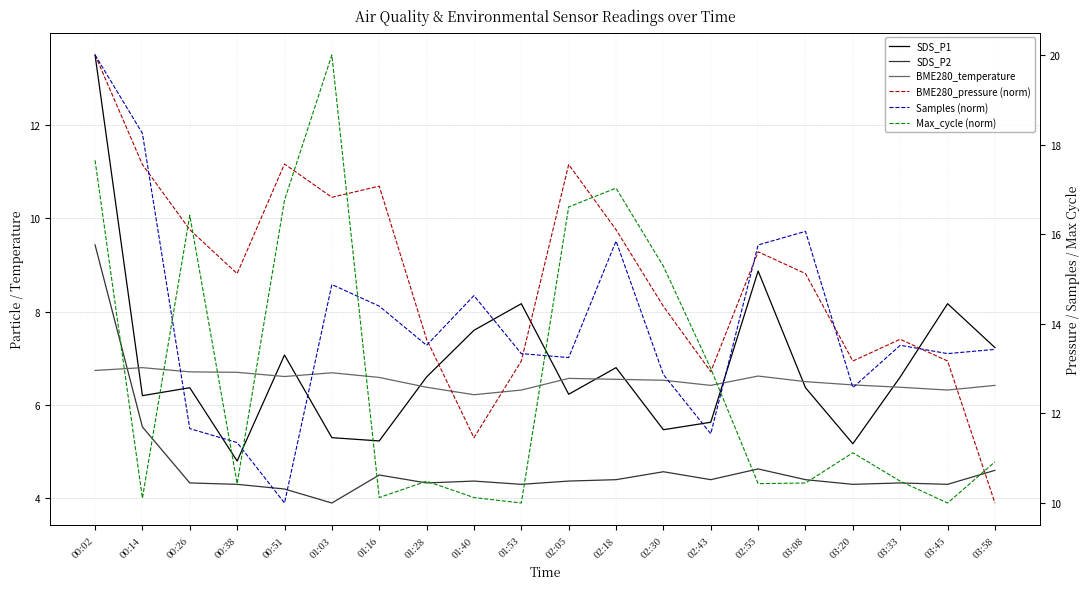

Between 03:58 and 03:45, which is larger?

03:45